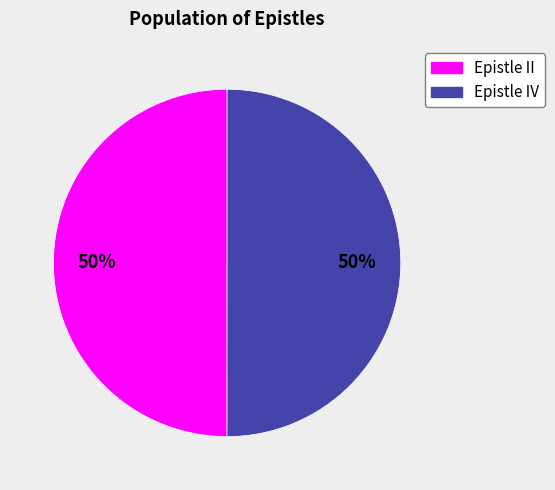

Approximately how many times larger is the value at Epistle IV compared to Epistle II?

1.0